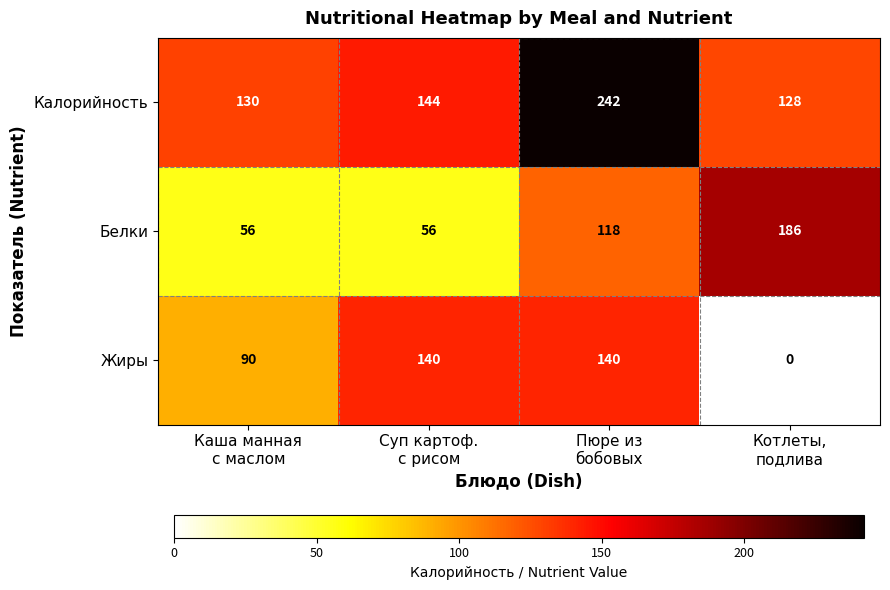

What is the spread (max minus min) of values at Каша манная
с маслом?

74